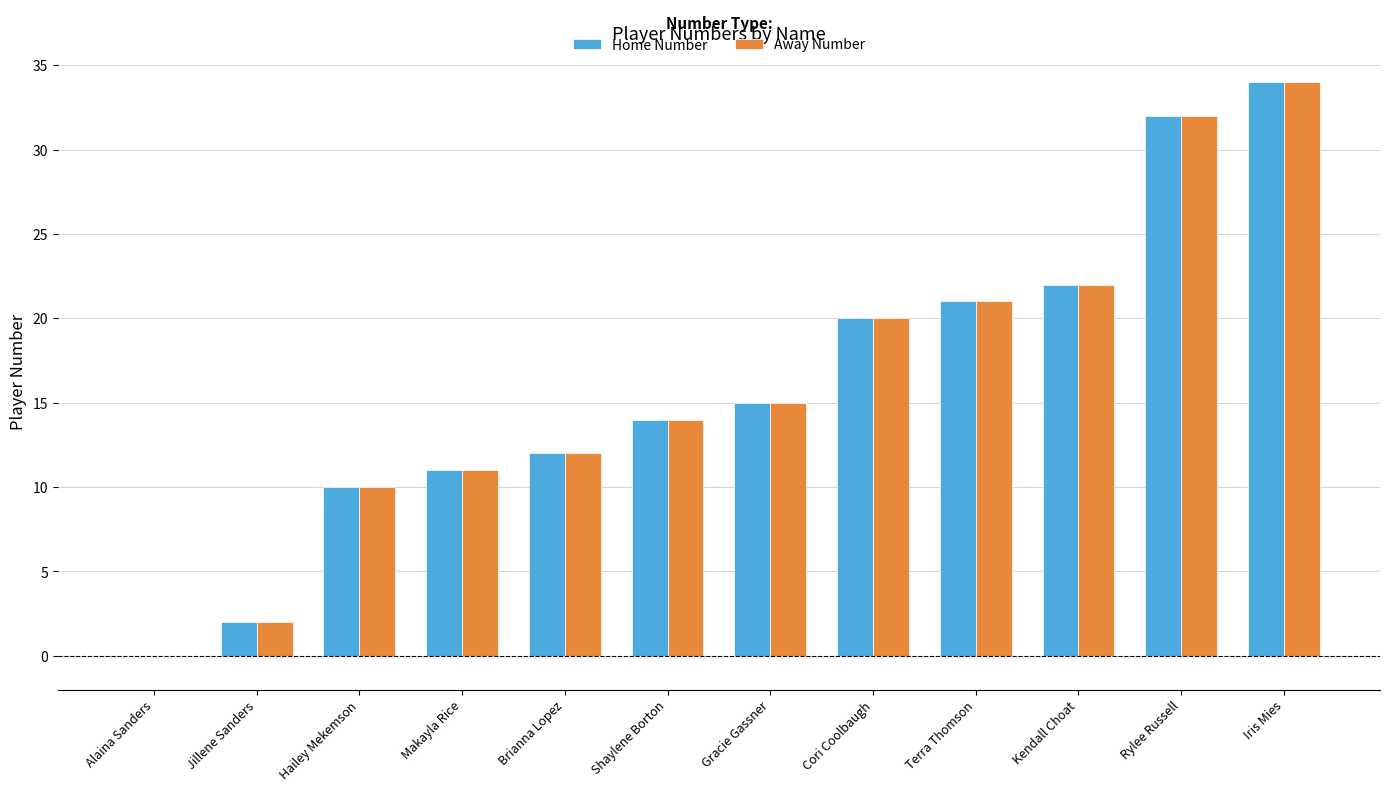

The Home Number series shows 32 at Rylee Russell. True or false?

True